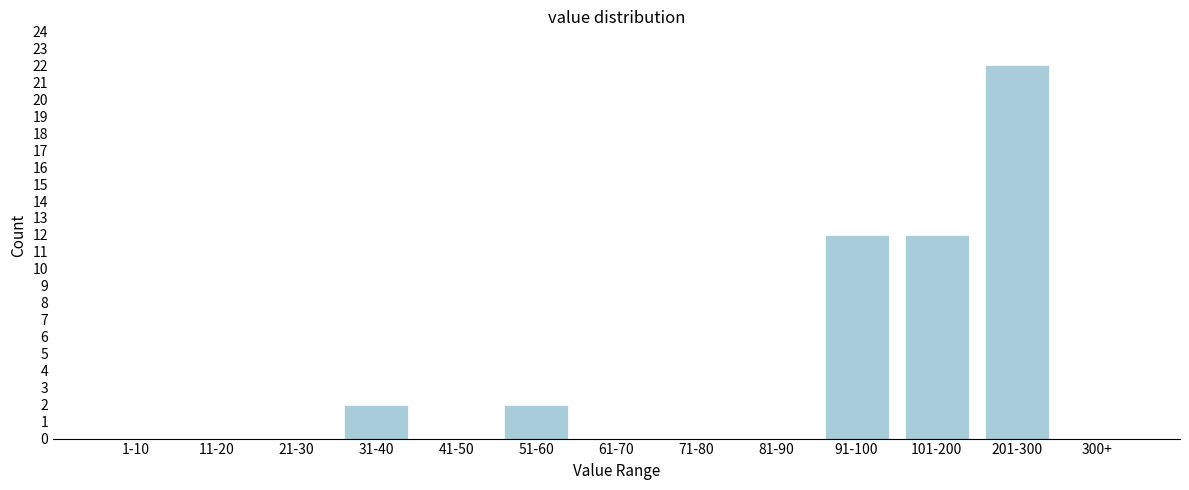

Reading right to left, extract all data points from this chart.

300+=0	201-300=22	101-200=12	91-100=12	81-90=0	71-80=0	61-70=0	51-60=2	41-50=0	31-40=2	21-30=0	11-20=0	1-10=0